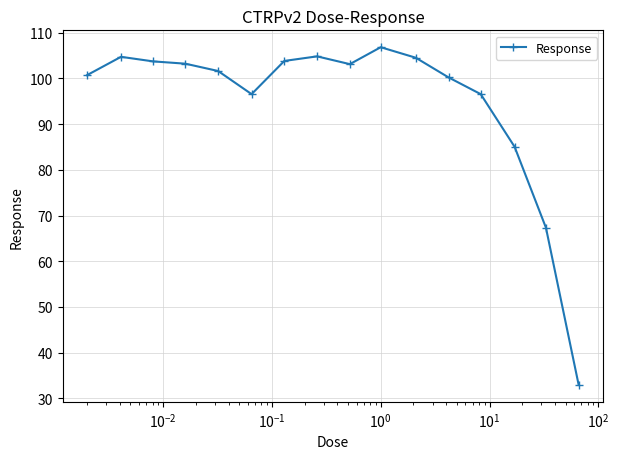

What is the sum of all values?

1515.5